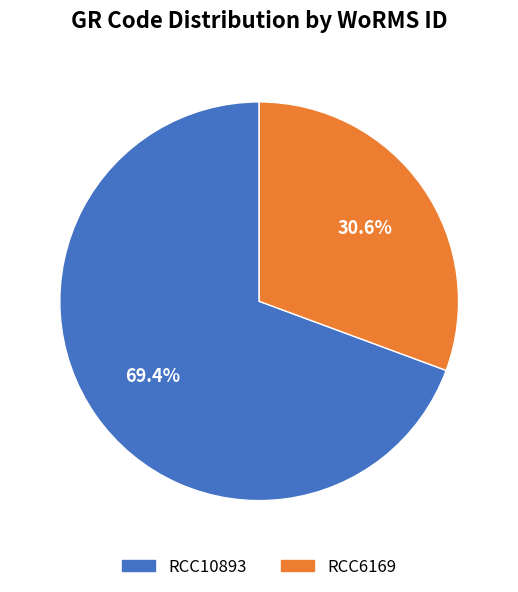

To the nearest percent, what is the average slice percentage?

50%